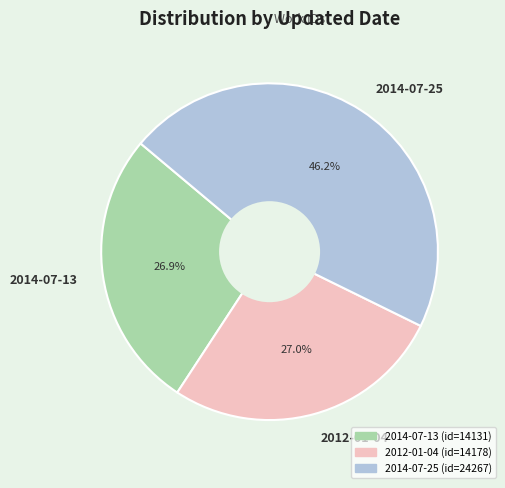

What is the total percentage of 2012-01-04 and 2014-07-13?

53.8%